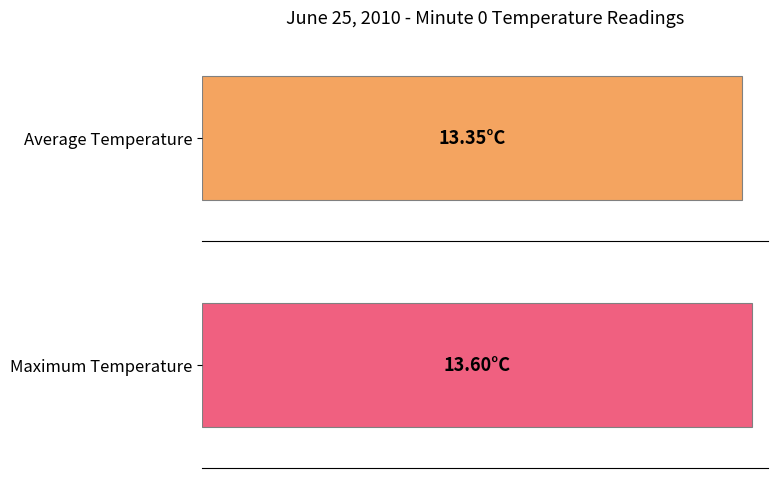

Is it true that Maximum Temperature equals 17.8 at 22?

False